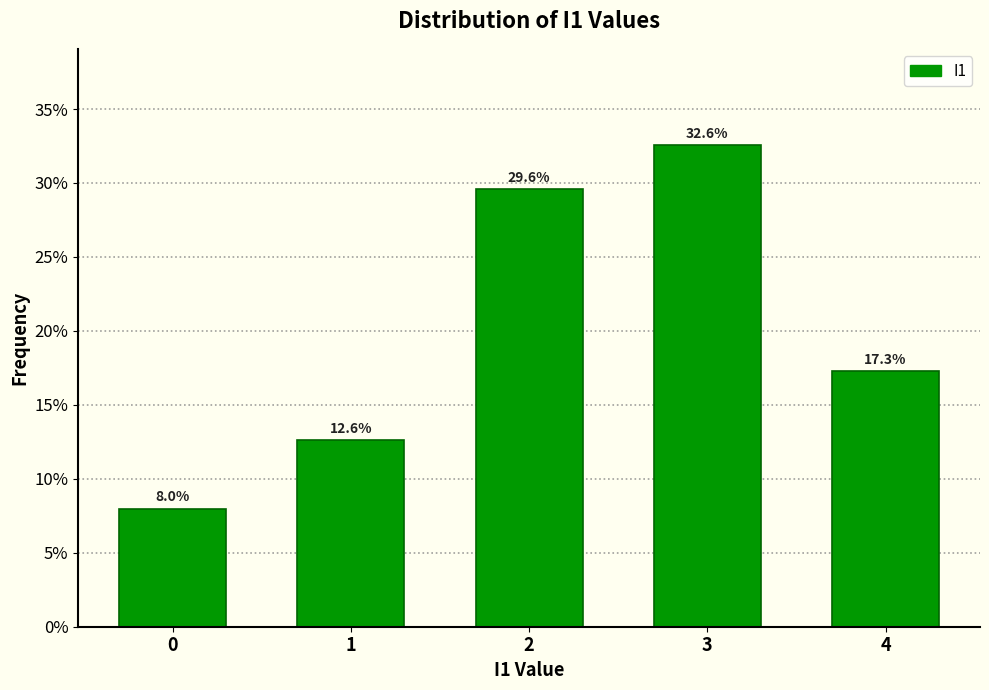

Reading left to right, list all the values displayed in this chart.

0=8.0	1=12.6	2=29.6	3=32.6	4=17.3